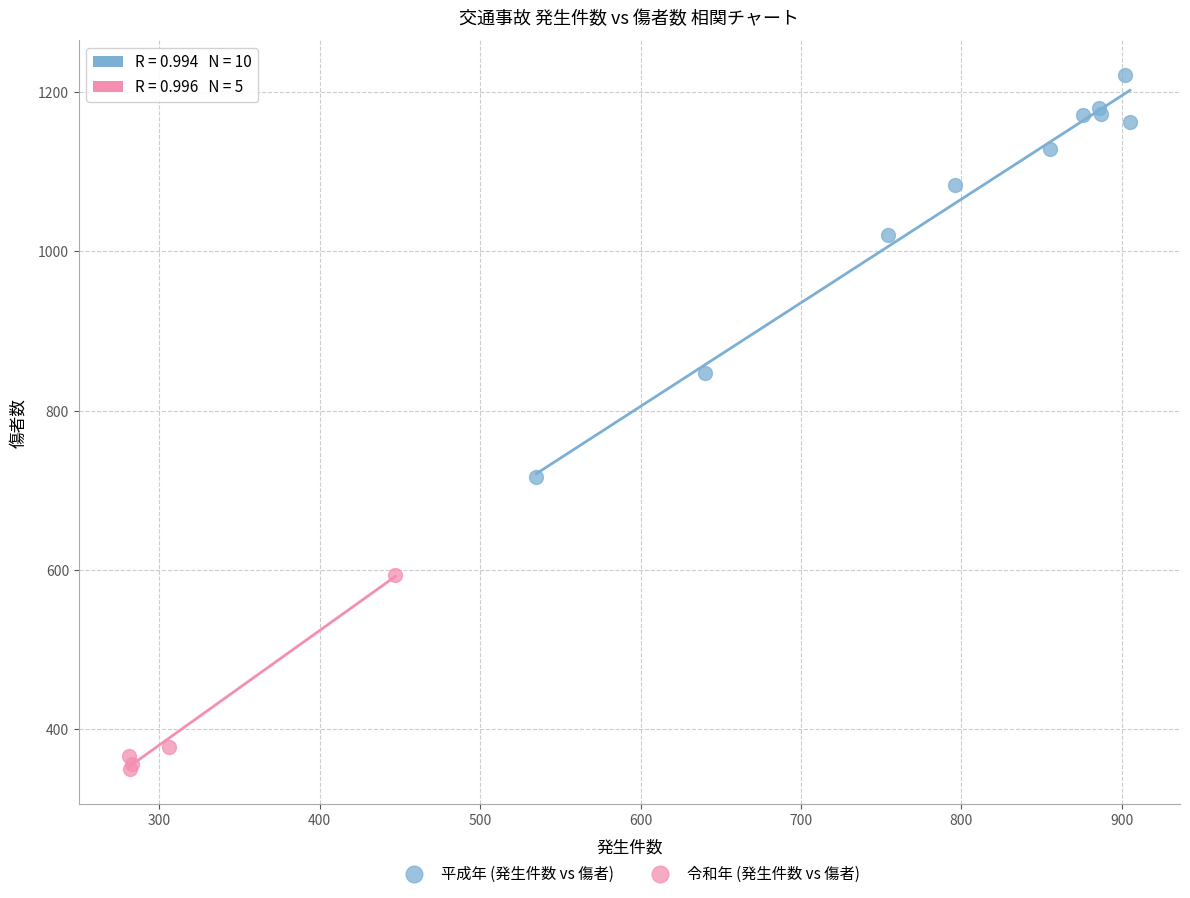

Which series reaches the minimum Y coordinate?

令和年 (発生件数 vs 傷者)